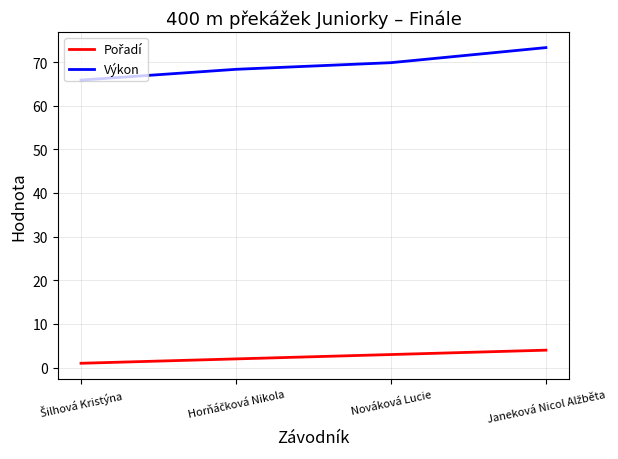

Which series has the largest total across all categories?

Výkon